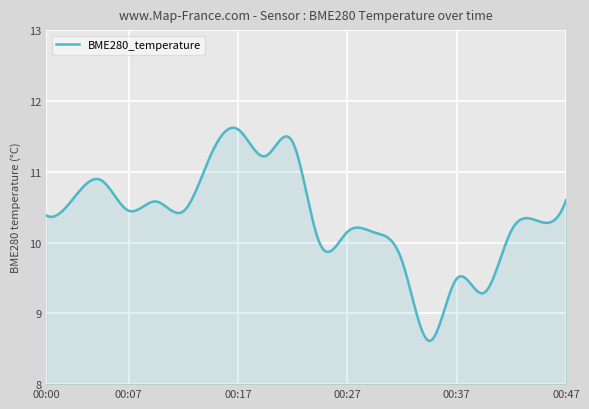

What is the difference between the maximum and minimum values?

3.0